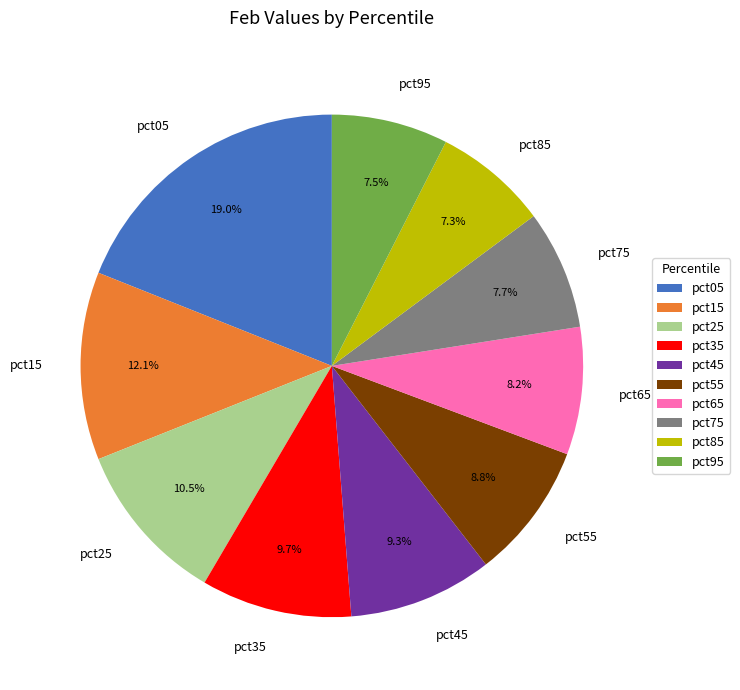

Which category has the biggest portion of the pie?

pct05